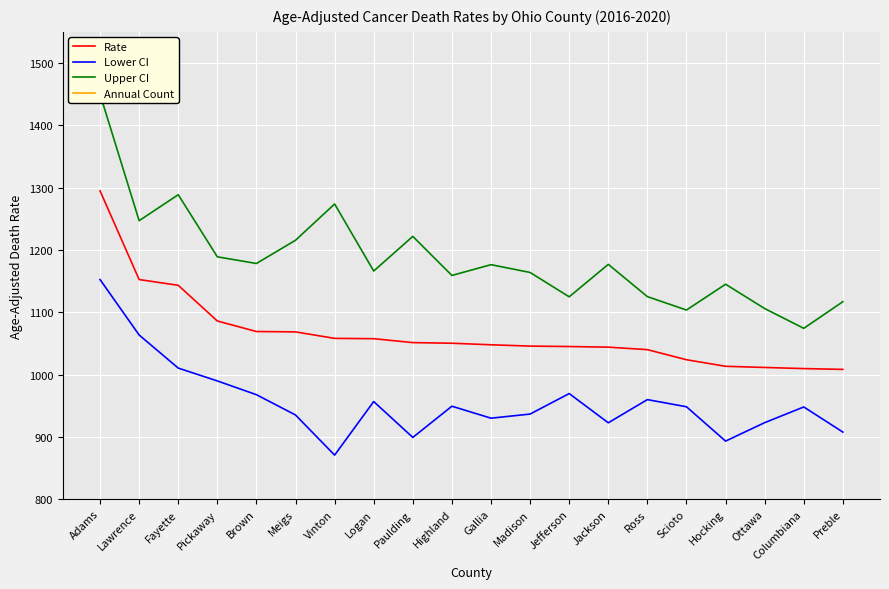

Where is the first local maximum for Upper CI?

Fayette